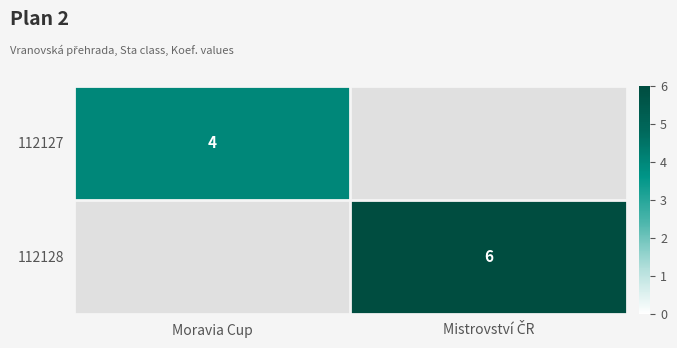

Between Mistrovství ČR and Moravia Cup, which is larger?

Moravia Cup